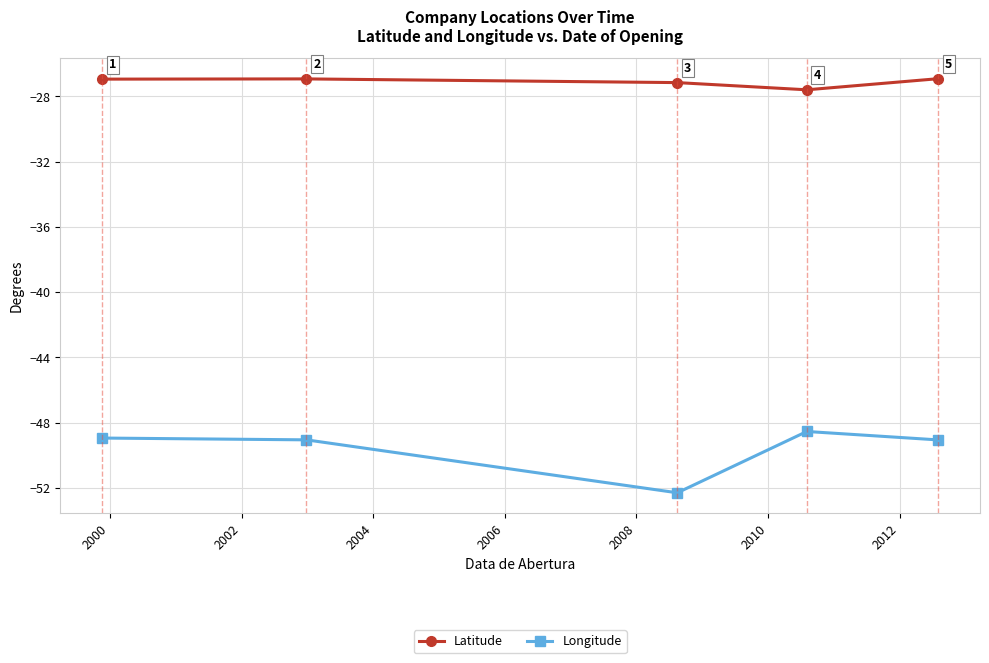

What is the difference between the maximum and minimum values in the Latitude series?

0.7